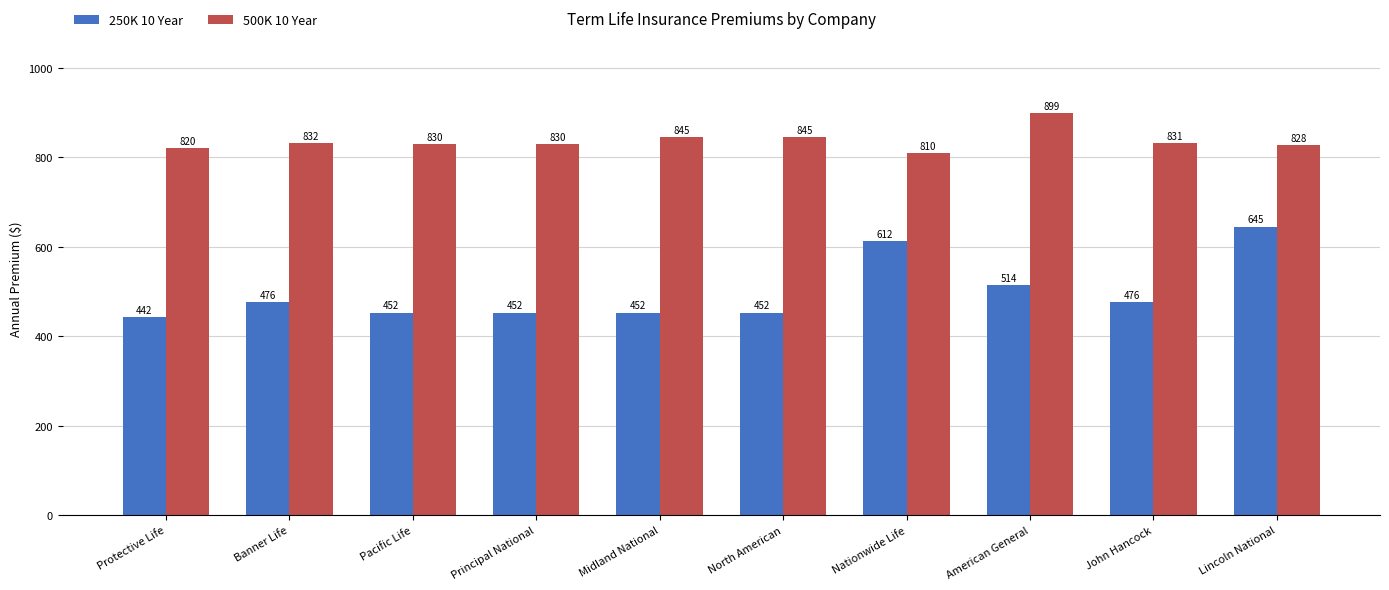

Count the number of categories in the chart.

10